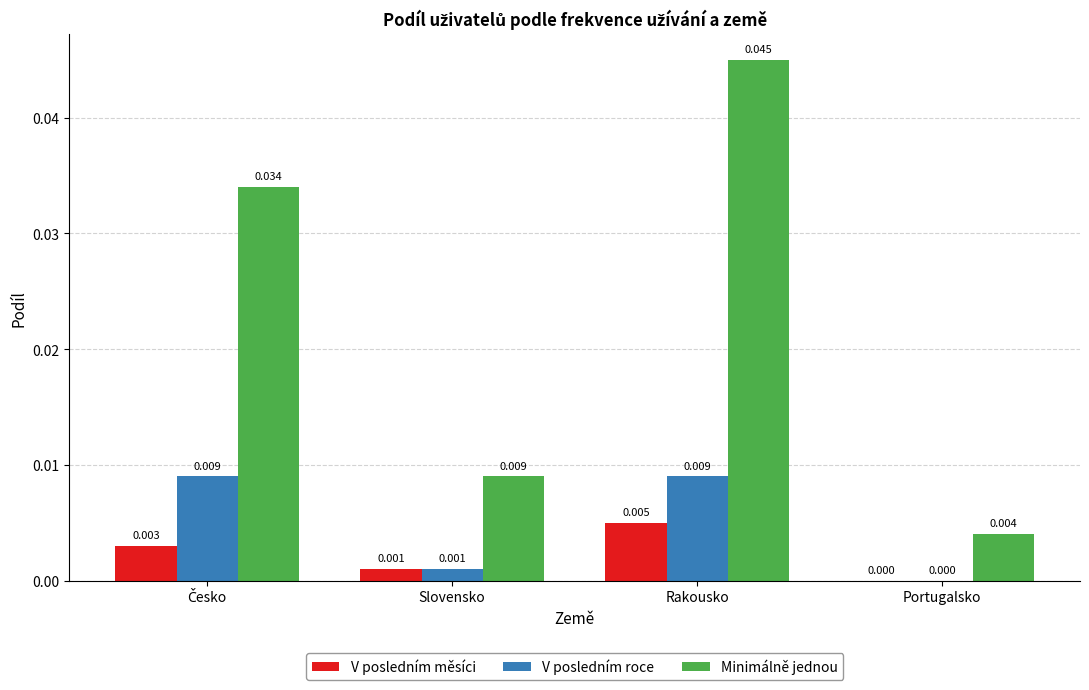

How many values in the V posledním měsíci series exceed 0?

3